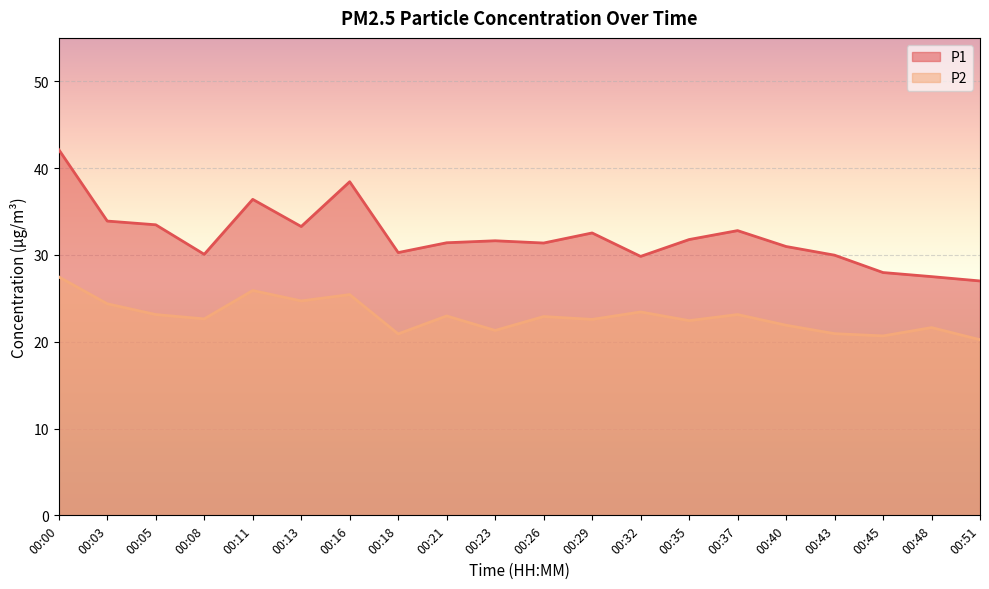

Which series has the largest range (max minus min)?

P1